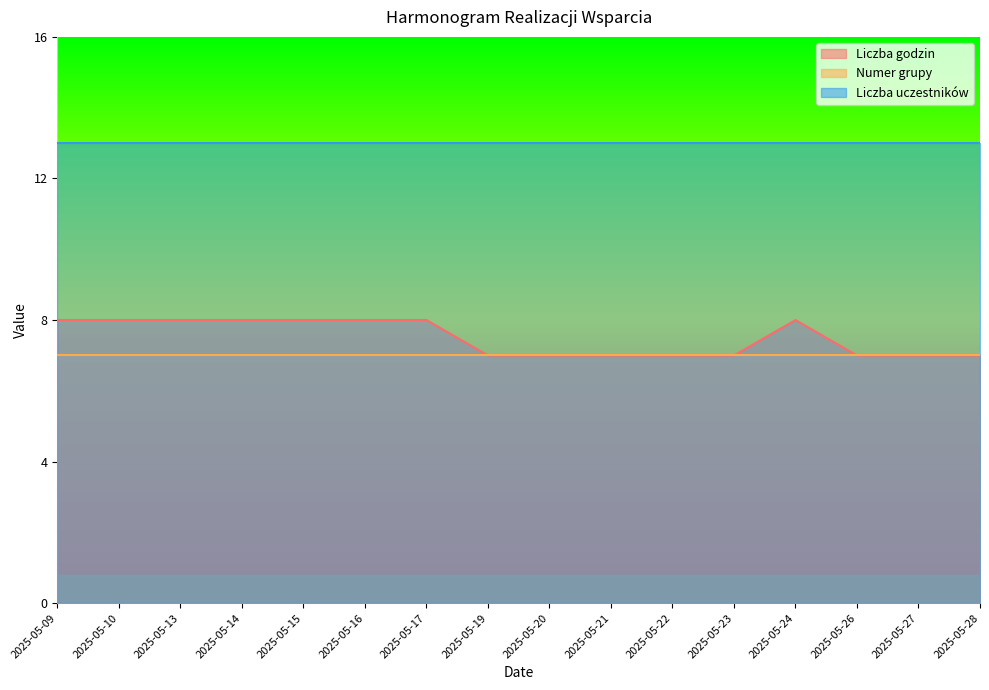

How many distinct data groups are displayed?

3